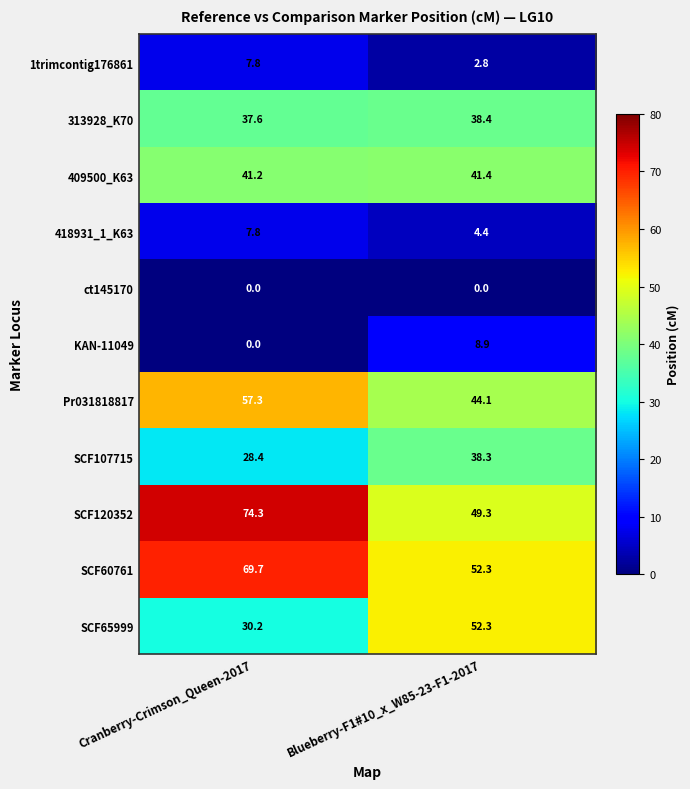

Reading right to left, list all the values displayed in this chart.

1trimcontig176861: 2.8	7.8
313928_K70: 38.4	37.6
409500_K63: 41.4	41.2
418931_1_K63: 4.4	7.8
ct145170: 0.0	0.0
KAN-11049: 8.9	0.0
Pr031818817: 44.1	57.3
SCF107715: 38.3	28.4
SCF120352: 49.3	74.3
SCF60761: 52.3	69.7
SCF65999: 52.3	30.2